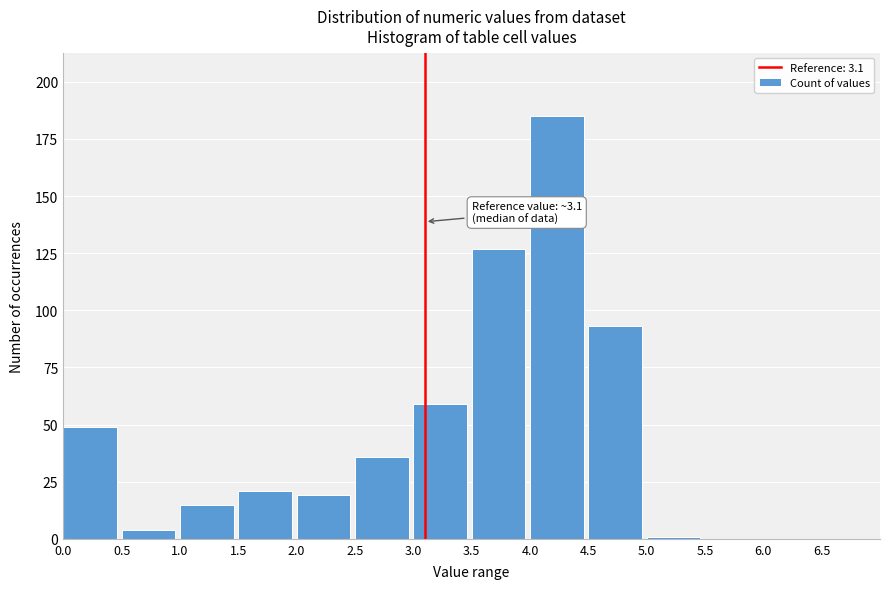

Which range on the x-axis has the tallest bar?

4.0 to 4.5